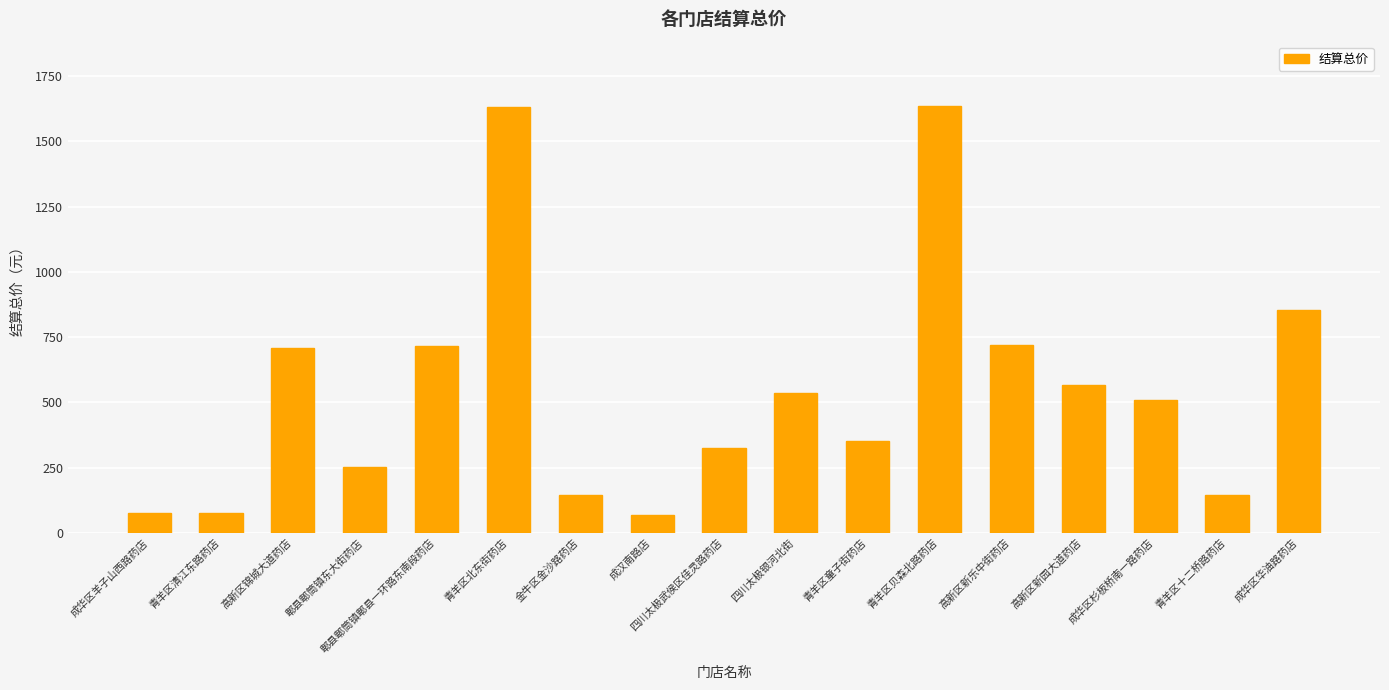

What position from the right is 郫县郫筒镇郫县一环路东南段药店?

13